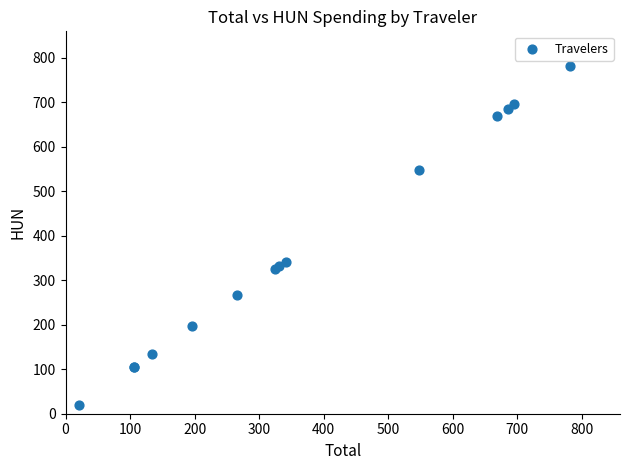

What Y value in the scatter plot is closest to 400?

341.7